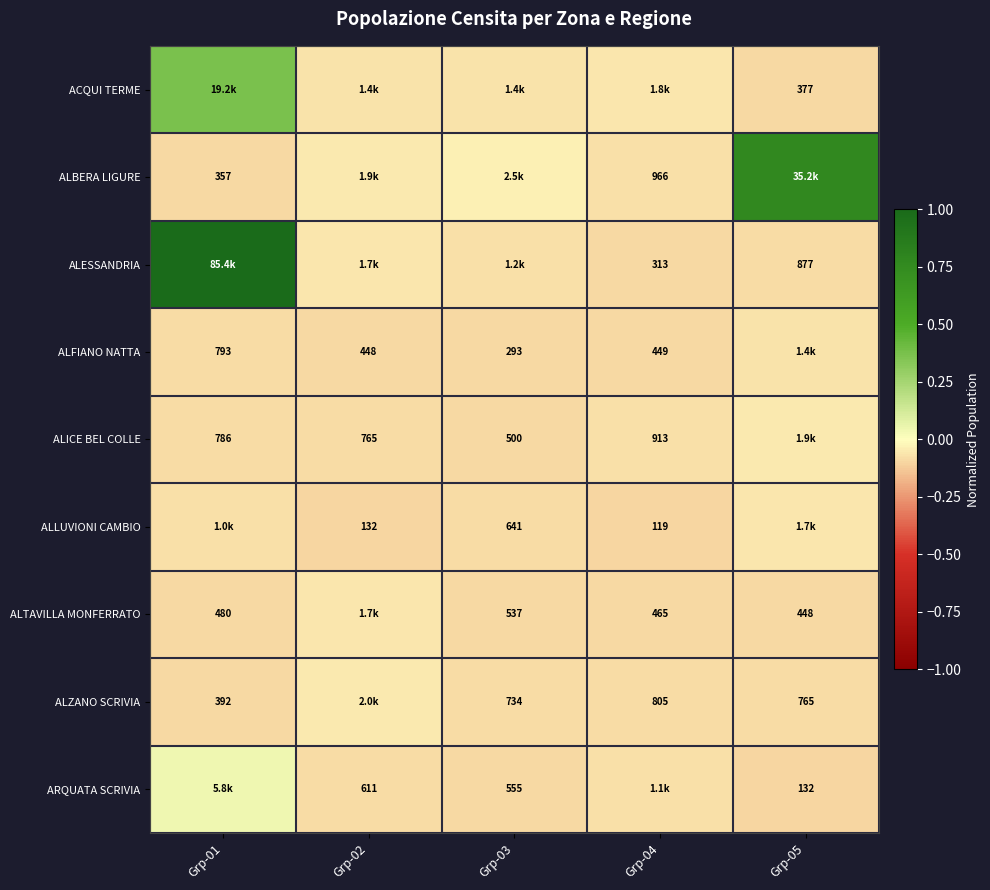

Is the value of ALICE BEL COLLE at Grp-03 greater than the value of ALFIANO NATTA at Grp-03?

Yes